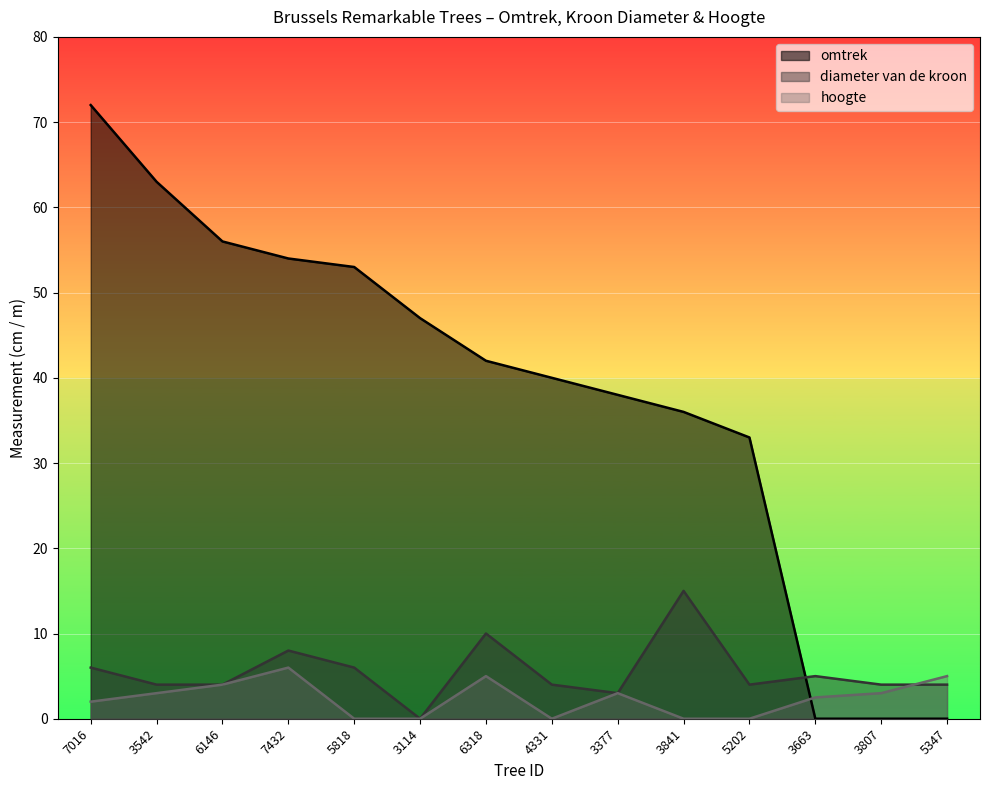

At which label does diameter van de kroon first exceed 4?

7016